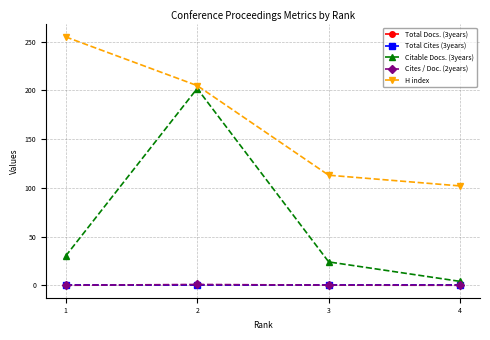

What is the total value across all series at 3?

137.2